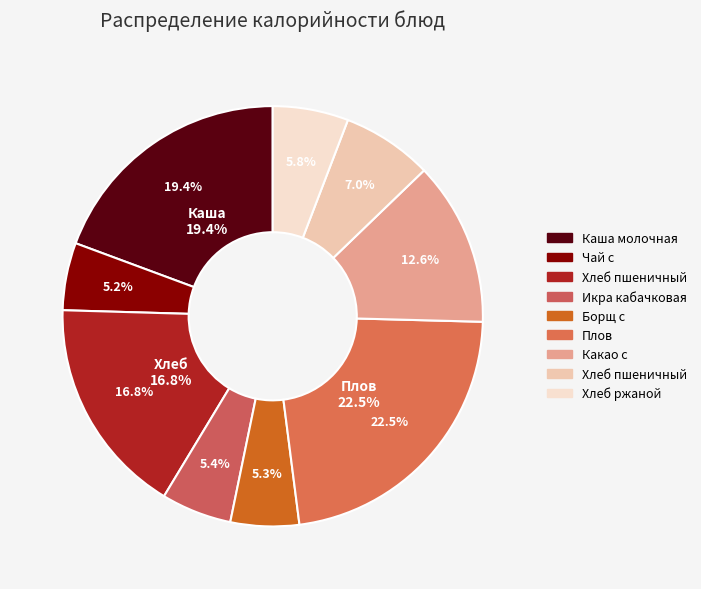

Which slice is the smallest?

Чай с сахаром